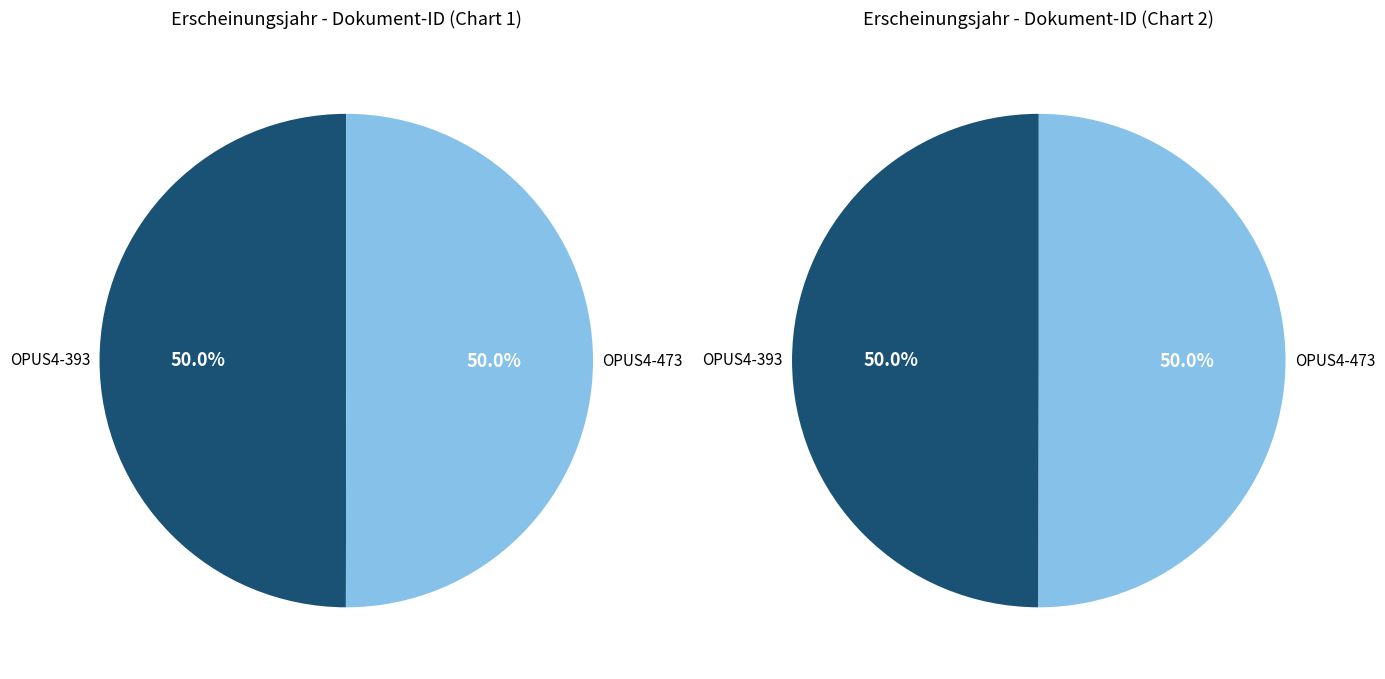

Approximately how many times larger is the value at OPUS4-473 compared to OPUS4-393?

1.0